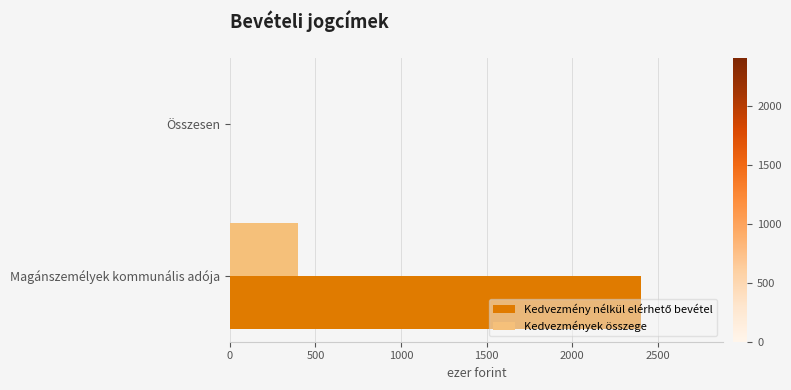

How many series are shown in this chart?

2